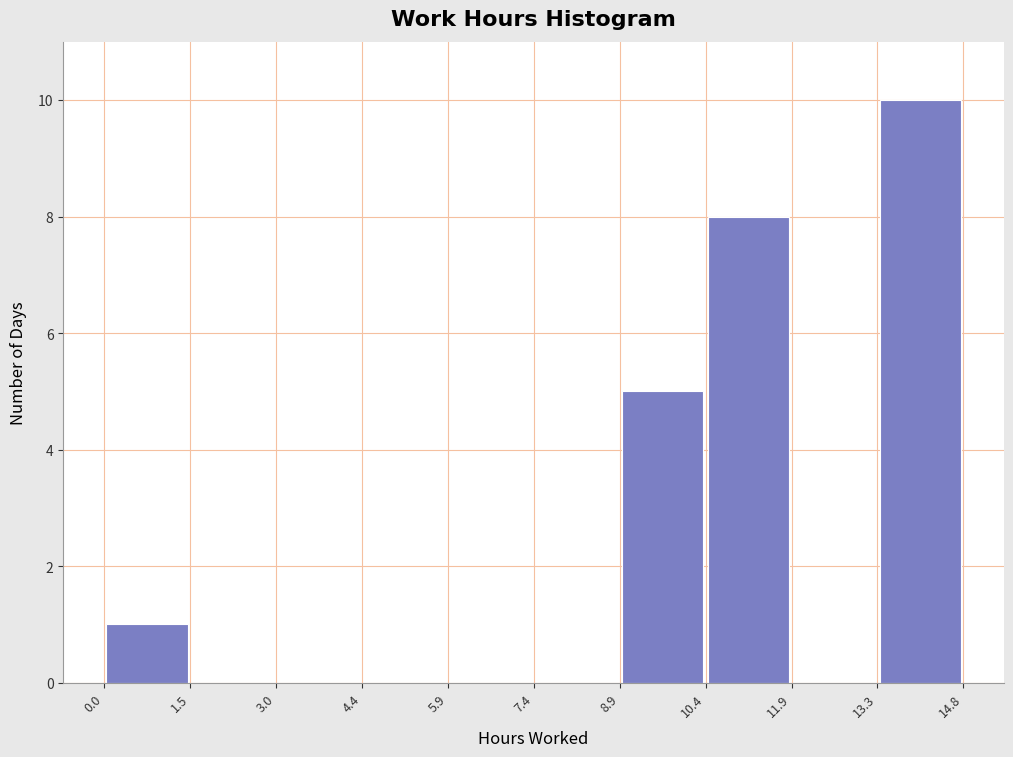

How tall is the bar that spans 13.3 to 14.8 on the x-axis? The values are not printed on the chart, so give them approximately, as read against the axis.

10